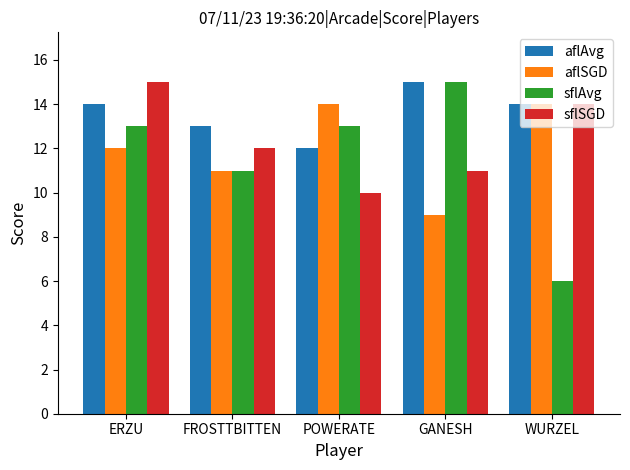

The aflAvg series shows 10 at GANESH. True or false?

False